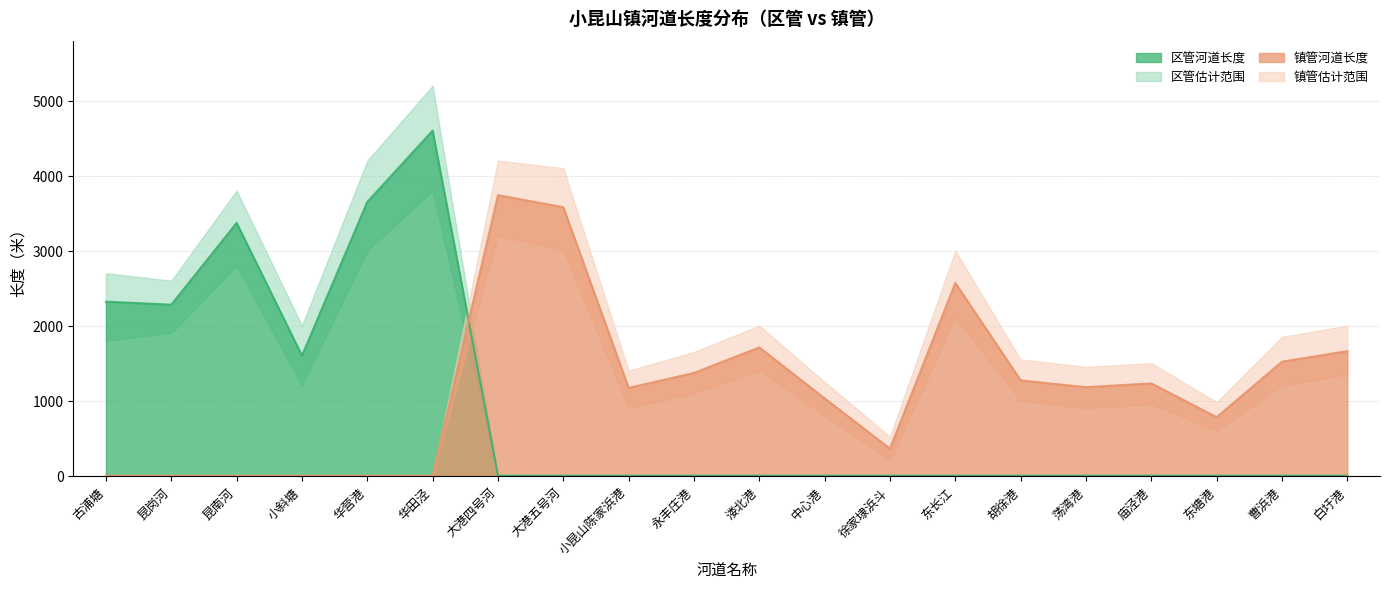

Reading left to right, list all the values displayed in this chart.

区管河道长度: 古浦塘=2320	昆岗河=2280	昆南河=3370	小斜塘=1600	华营港=3650	华田泾=4600	大港四号河=0	大港五号河=0	小昆山陈家浜港=0	永丰庄港=0	溇北港=0	中心港=0	徐家埭浜斗=0	东长江=0	胡徐港=0	荡湾港=0	庙泾港=0	东塘港=0	曹浜港=0	白圩港=0
镇管河道长度: 古浦塘=0	昆岗河=0	昆南河=0	小斜塘=0	华营港=0	华田泾=0	大港四号河=3740	大港五号河=3580	小昆山陈家浜港=1170	永丰庄港=1370	溇北港=1710	中心港=1030	徐家埭浜斗=360	东长江=2570	胡徐港=1270	荡湾港=1180	庙泾港=1230	东塘港=780	曹浜港=1520	白圩港=1660